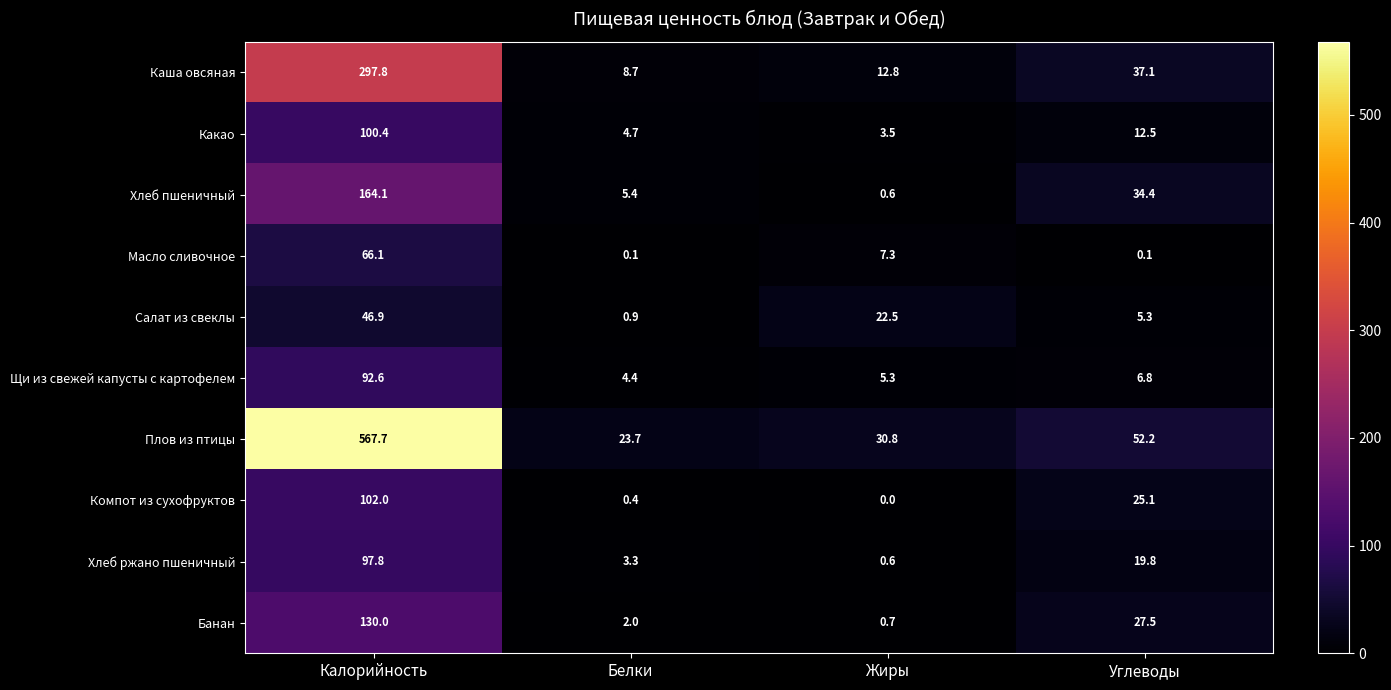

What is the highest value of the Масло сливочное series?

66.1